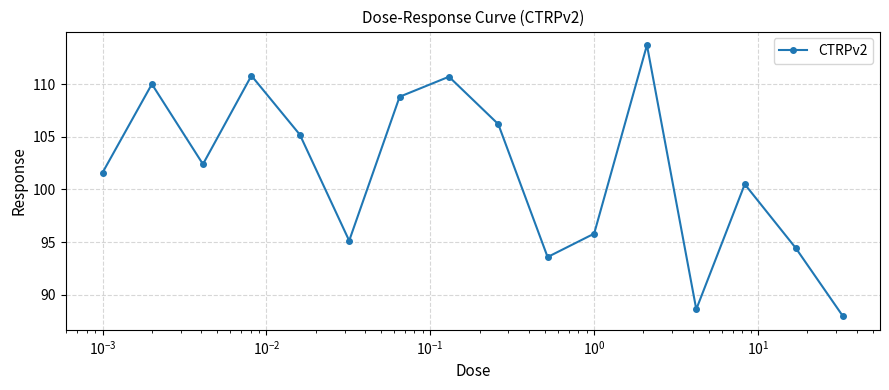

What is the sum of all values?

1625.5